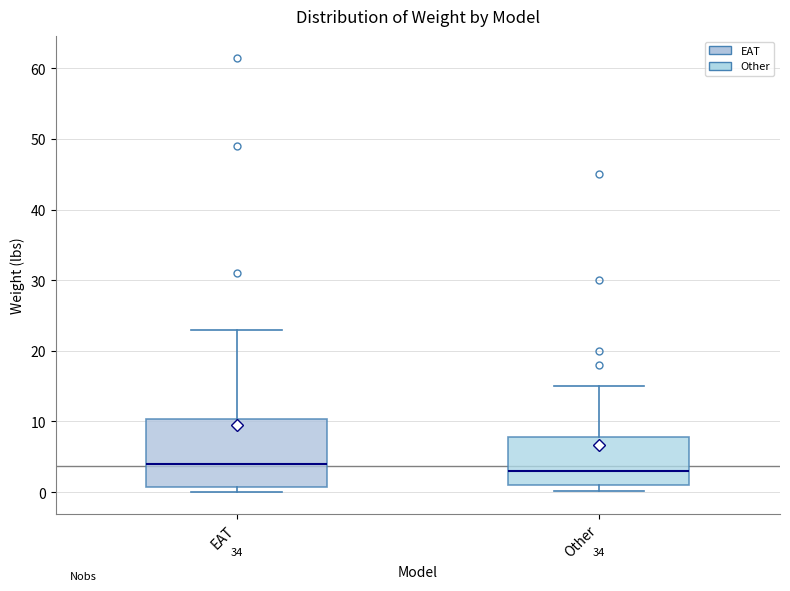

Reading left to right, transcribe this box plot: for each box, give where its median line is, the range the box spans, and where its two whiskers end, as read against the y-axis. The values are not printed on the chart, so give them approximately, as read against the axis.

EAT: median 4, box 1 to 10, whiskers 0 to 23
Other: median 3, box 1 to 8, whiskers 0 to 15